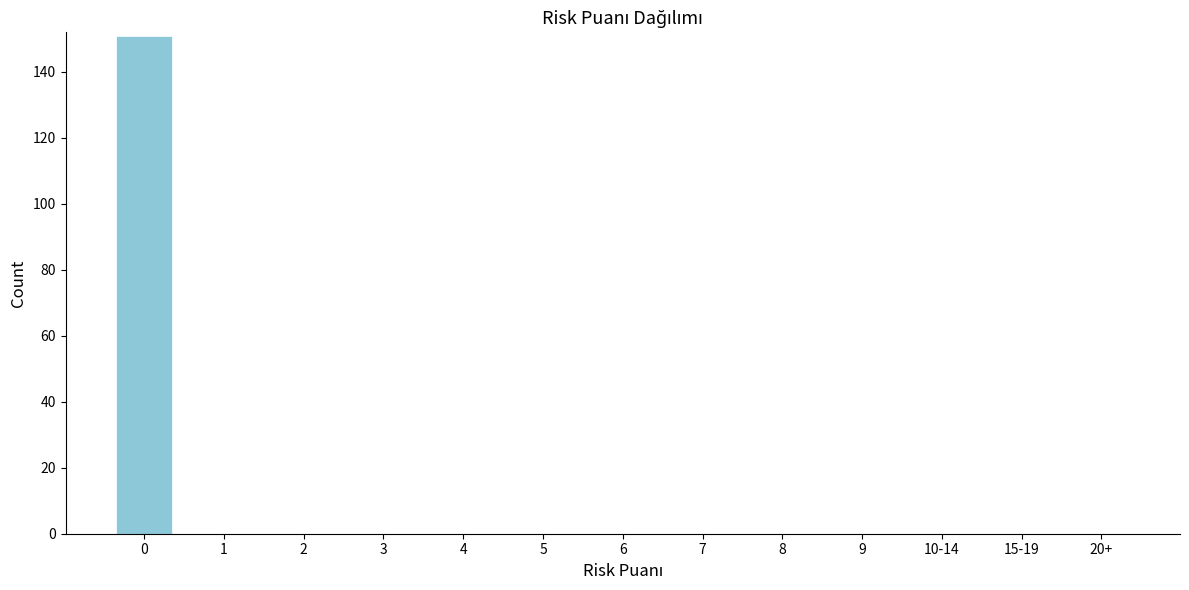

Reading left to right, list all the values displayed in this chart.

0=151	1=0	2=0	3=0	4=0	5=0	6=0	7=0	8=0	9=0	10-14=0	15-19=0	20+=0